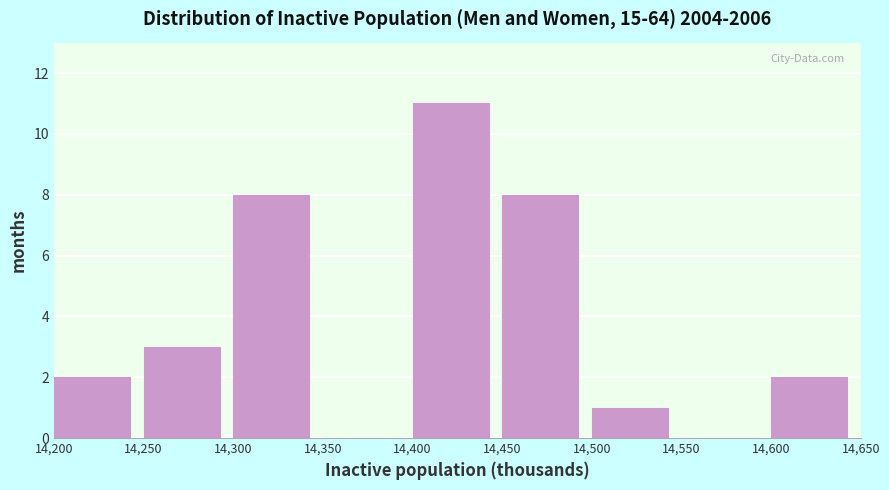

How tall is the bar that spans 14,200 to 14,250 on the x-axis? The values are not printed on the chart, so give them approximately, as read against the axis.

2